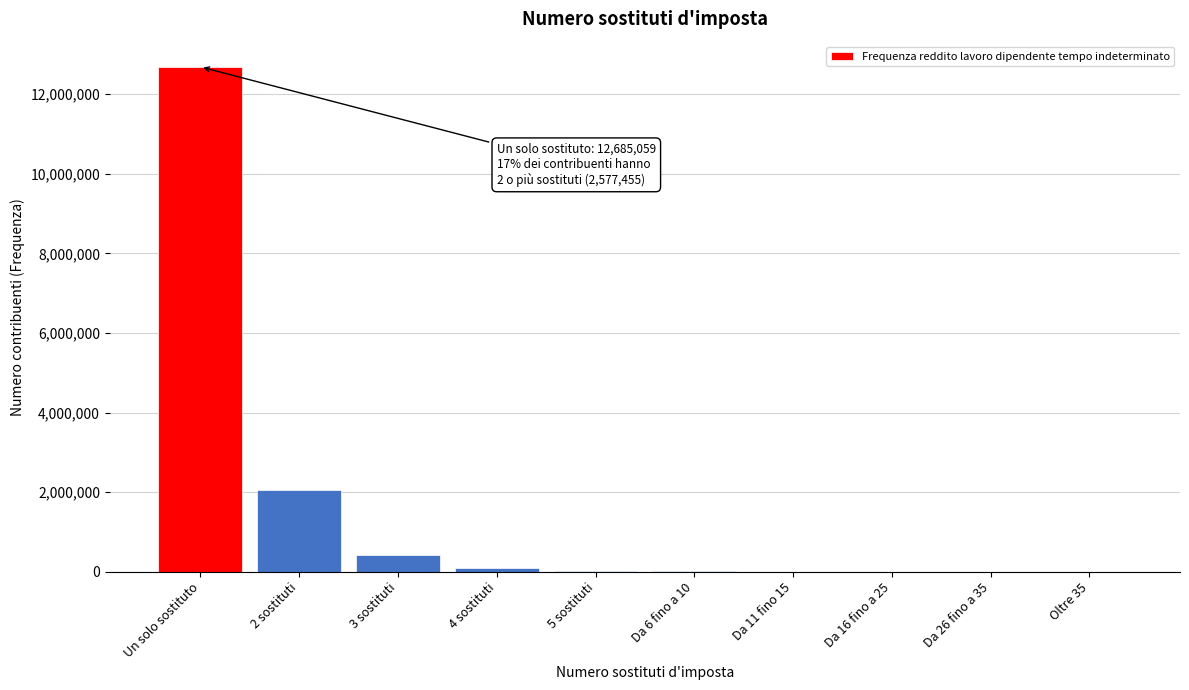

At which label is the value closest to 6342531?

2 sostituti